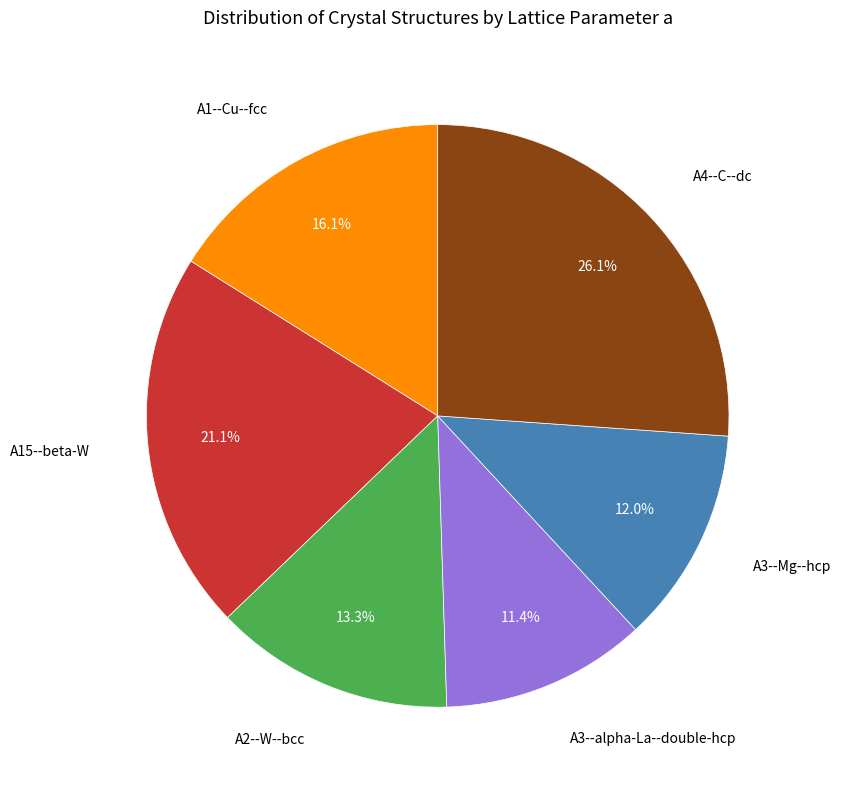

Is there a majority slice in this chart?

No